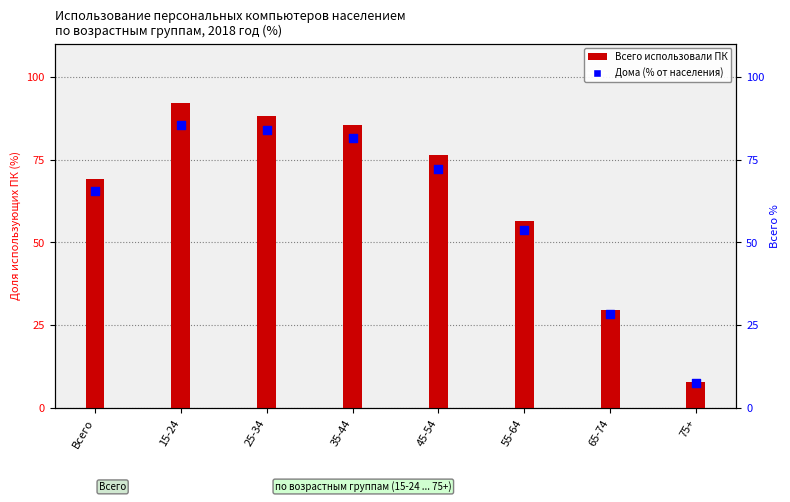

What is the change in value from 25-34 to 35-44?

-2.3